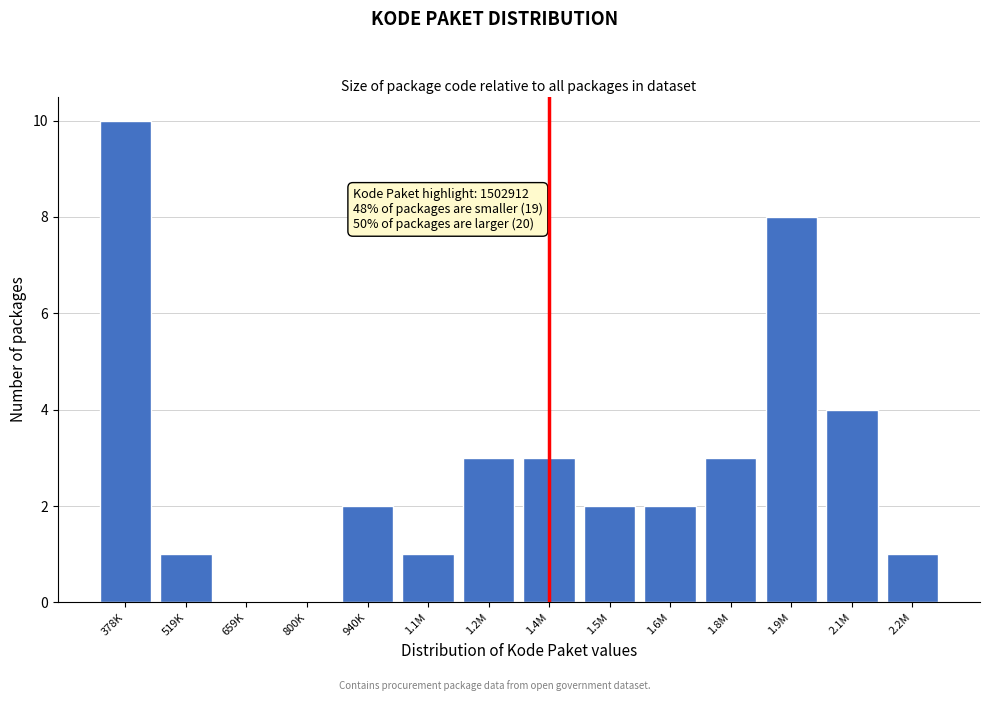

Reading left to right, list all the values displayed in this chart.

378K=10	519K=1	659K=0	800K=0	940K=2	1.1M=1	1.2M=3	1.4M=3	1.5M=2	1.6M=2	1.8M=3	1.9M=8	2.1M=4	2.2M=1